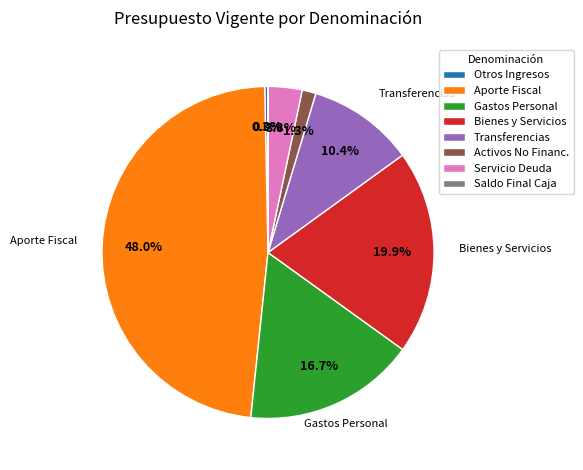

Is the sum of Bienes y Servicios and Activos No Financ. greater than half?

No